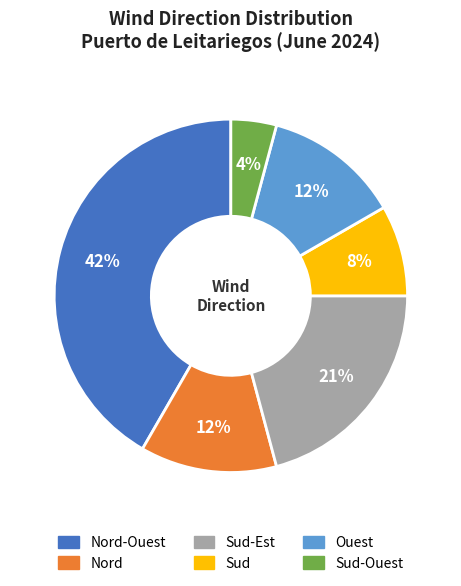

To the nearest percent, what is the average slice percentage?

17%